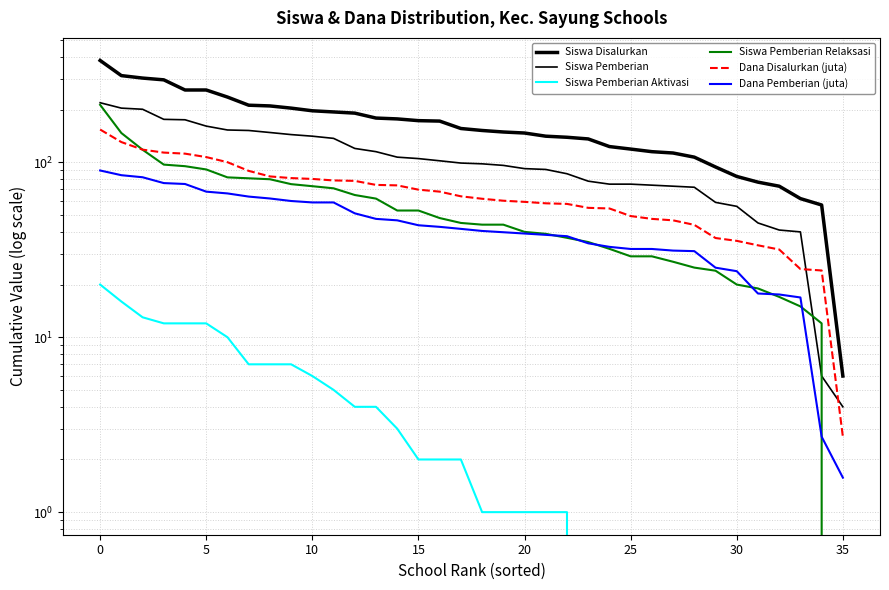

At which label is Siswa Pemberian closest to 111?

13